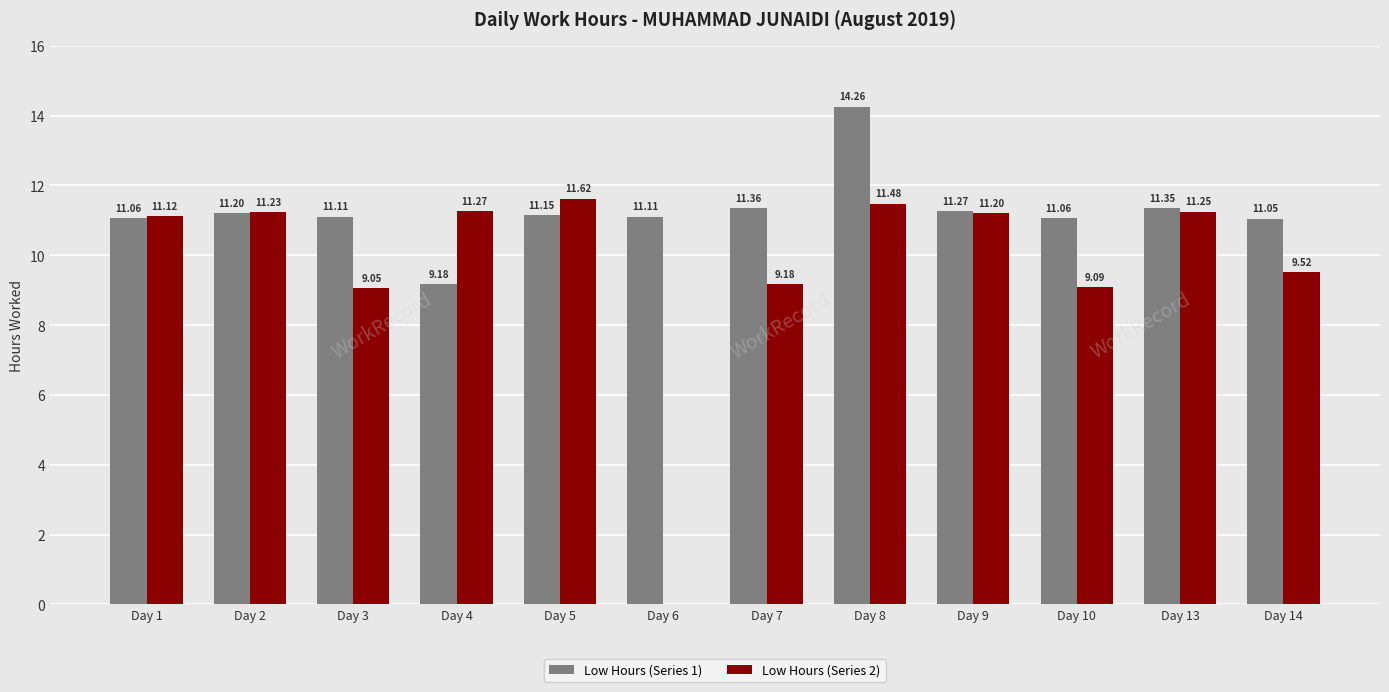

Which category has the highest value in the Low Hours (Series 1) series?

Day 8